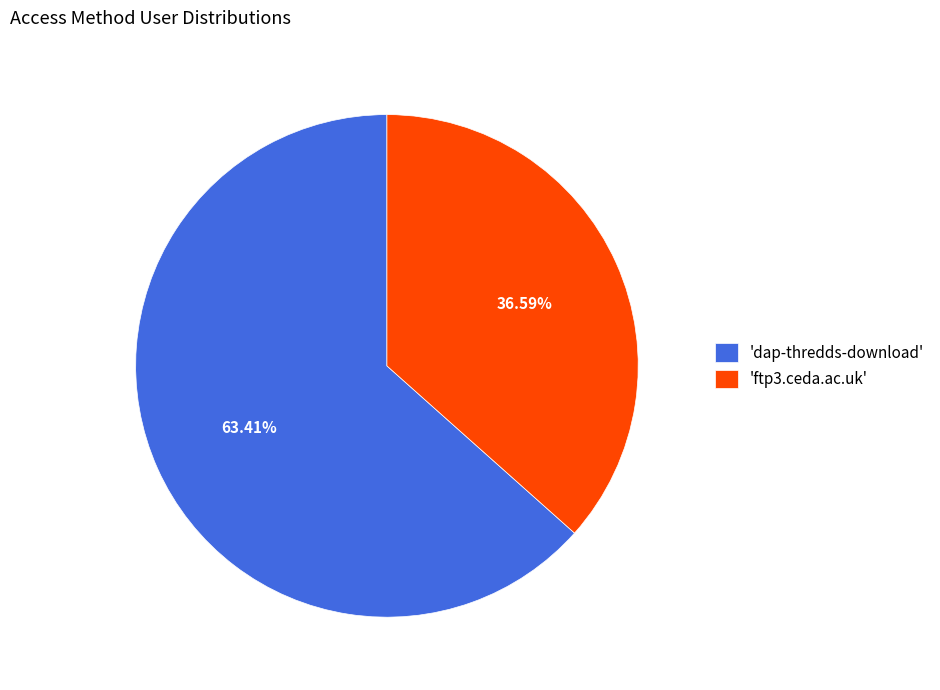

Do 'ftp3.ceda.ac.uk' and 'dap-thredds-download' together represent more than half of the pie?

Yes